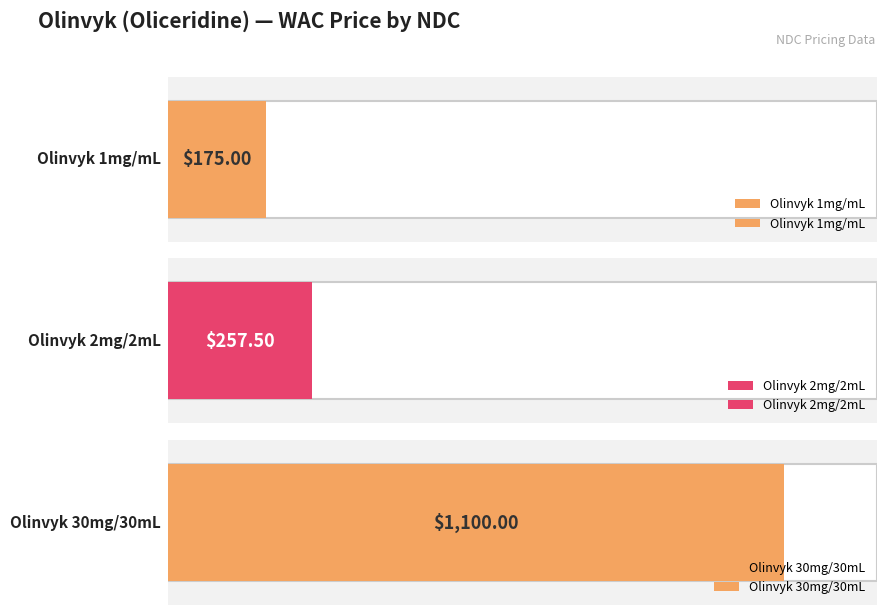

What is the difference between the values at 71308001110 and 71308030110?

925.0